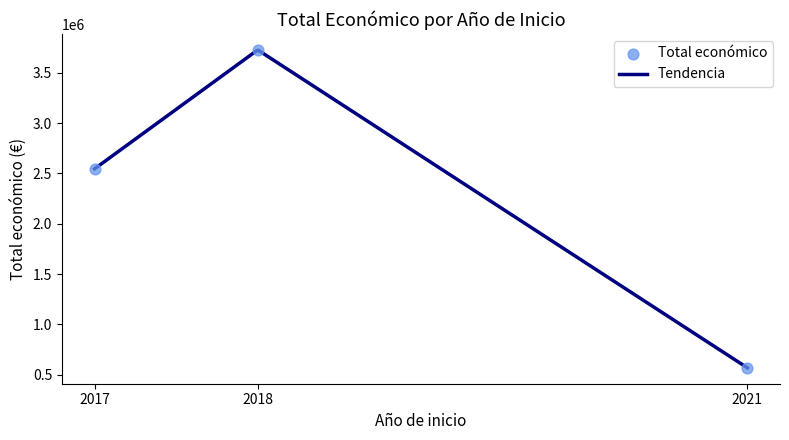

Which has a higher value, 2018 or 2018?

2018